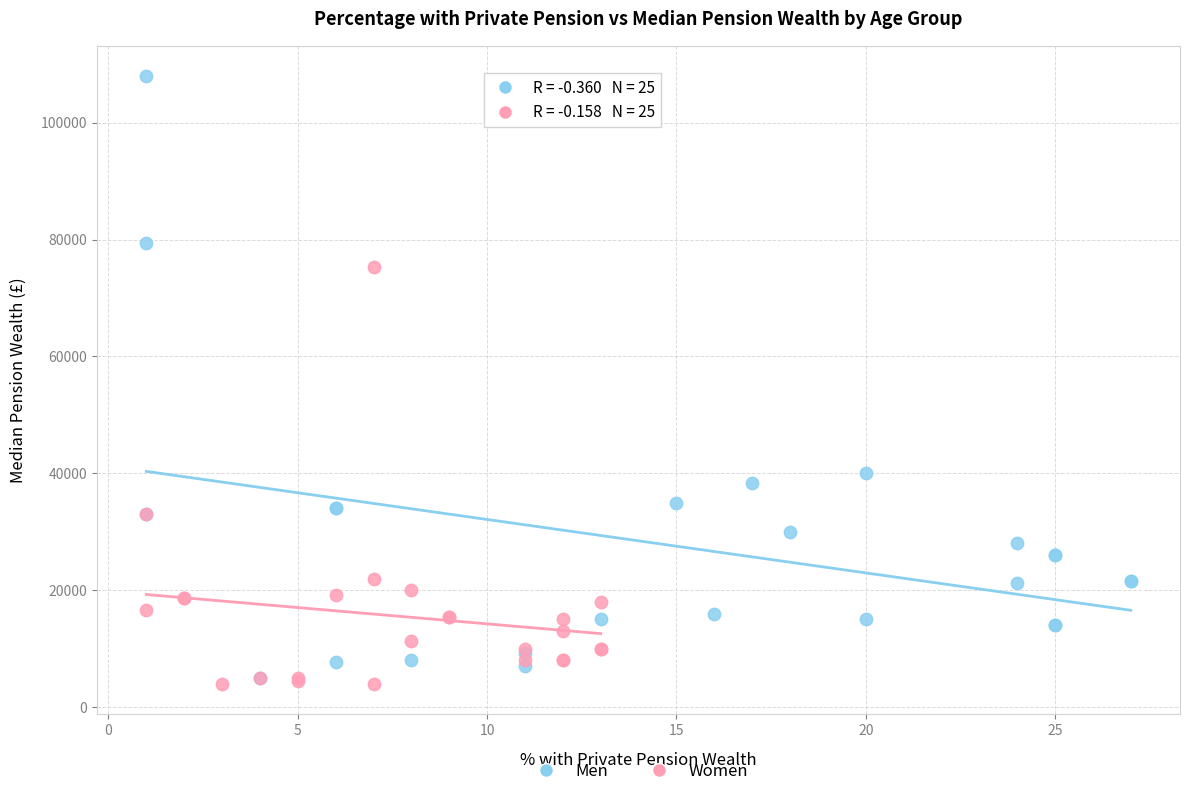

Which series reaches the maximum Y coordinate?

Men